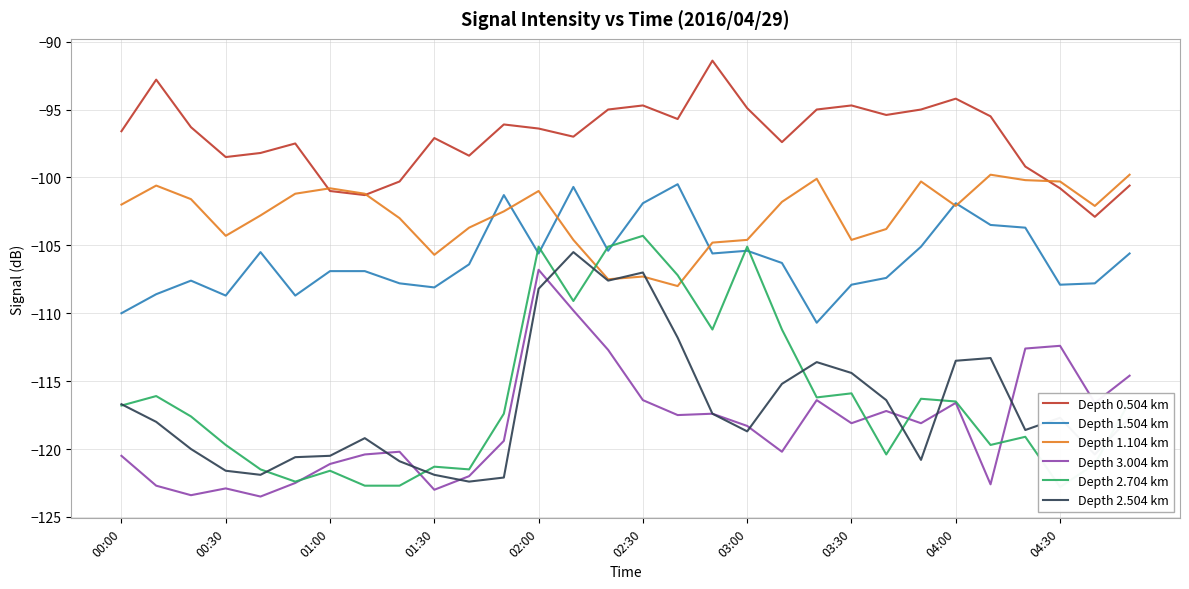

In Depth 3.004 km, how many points are lower than both neighbors (excluding endpoints)?

9